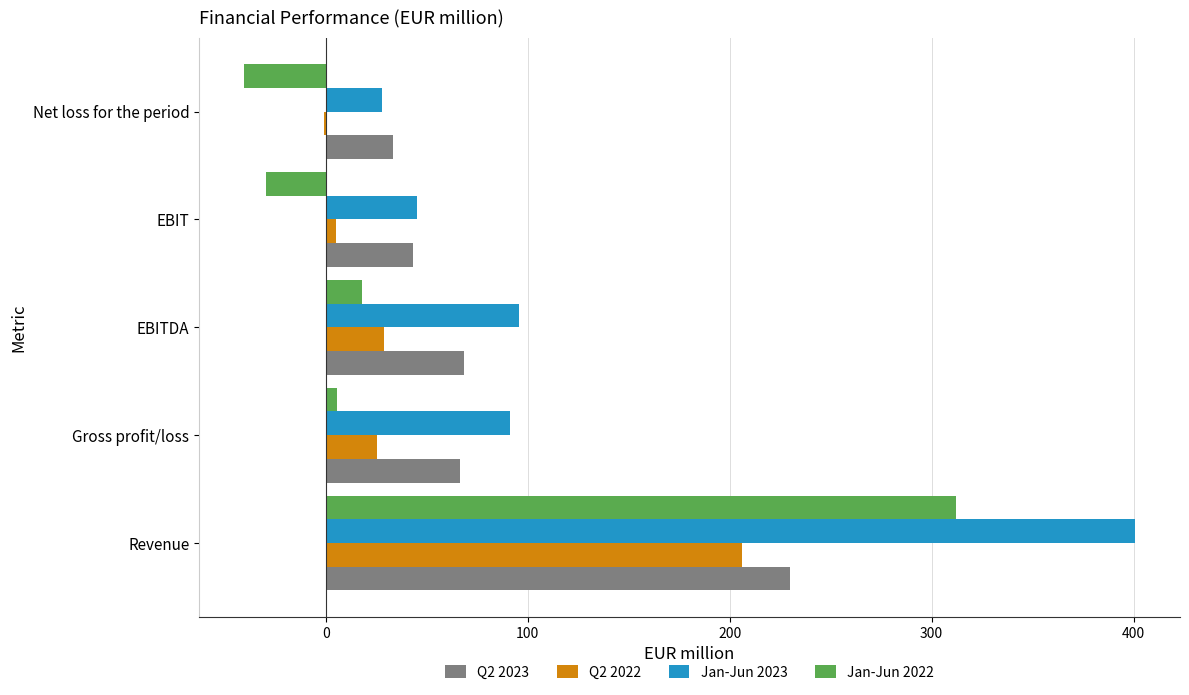

Which series has the largest total across all categories?

Jan-Jun 2023